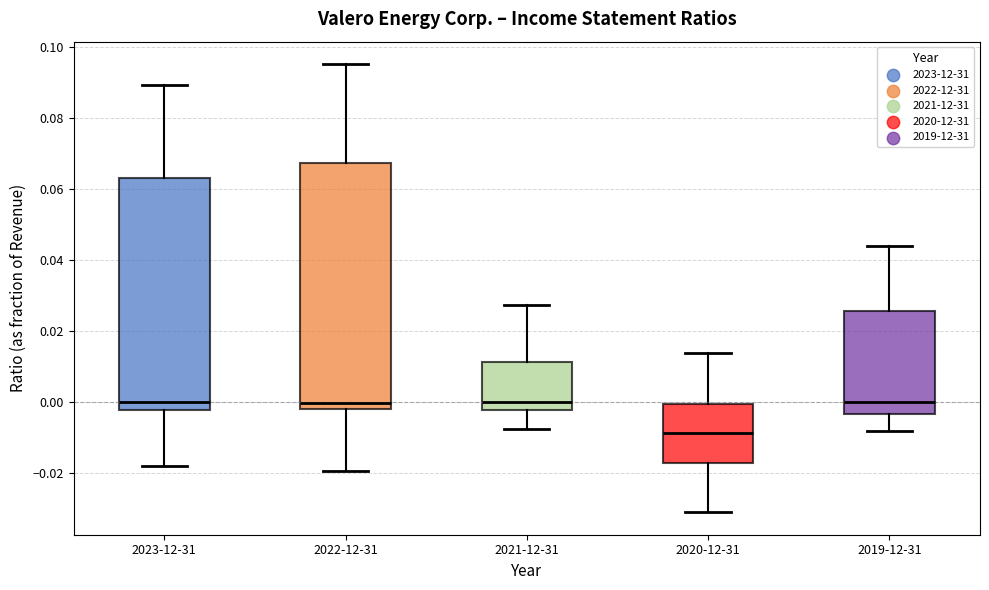

Reading left to right, transcribe this box plot: for each box, give where its median line is, the range the box spans, and where its two whiskers end, as read against the y-axis. The values are not printed on the chart, so give them approximately, as read against the axis.

2023-12-31: median 0.000, box -0.002 to 0.064, whiskers -0.018 to 0.090
2022-12-31: median 0.000, box -0.002 to 0.068, whiskers -0.020 to 0.096
2021-12-31: median 0.000, box -0.002 to 0.012, whiskers -0.008 to 0.028
2020-12-31: median -0.008, box -0.018 to 0.000, whiskers -0.030 to 0.014
2019-12-31: median 0.000, box -0.004 to 0.026, whiskers -0.008 to 0.044